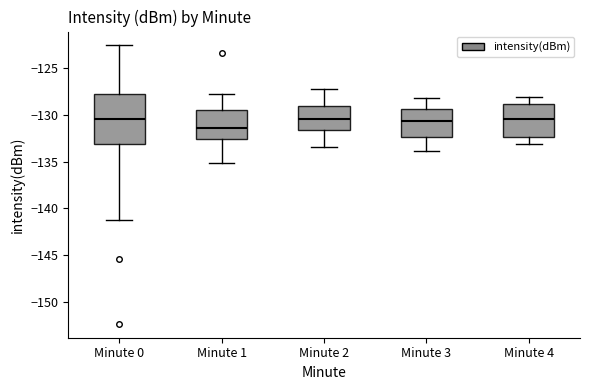

Reading left to right, transcribe this box plot: for each box, give where its median line is, the range the box spans, and where its two whiskers end, as read against the y-axis. The values are not printed on the chart, so give them approximately, as read against the axis.

Minute 0: median -130.5, box -133.0 to -128.0, whiskers -141.0 to -122.5
Minute 1: median -131.5, box -132.5 to -129.5, whiskers -135.0 to -128.0
Minute 2: median -130.5, box -131.5 to -129.0, whiskers -133.5 to -127.5
Minute 3: median -130.5, box -132.5 to -129.5, whiskers -134.0 to -128.0
Minute 4: median -130.5, box -132.5 to -129.0, whiskers -133.0 to -128.0